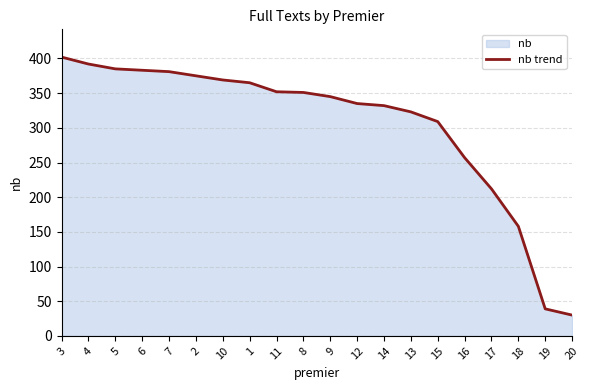

What is the change in value from 12 to 20?

-305